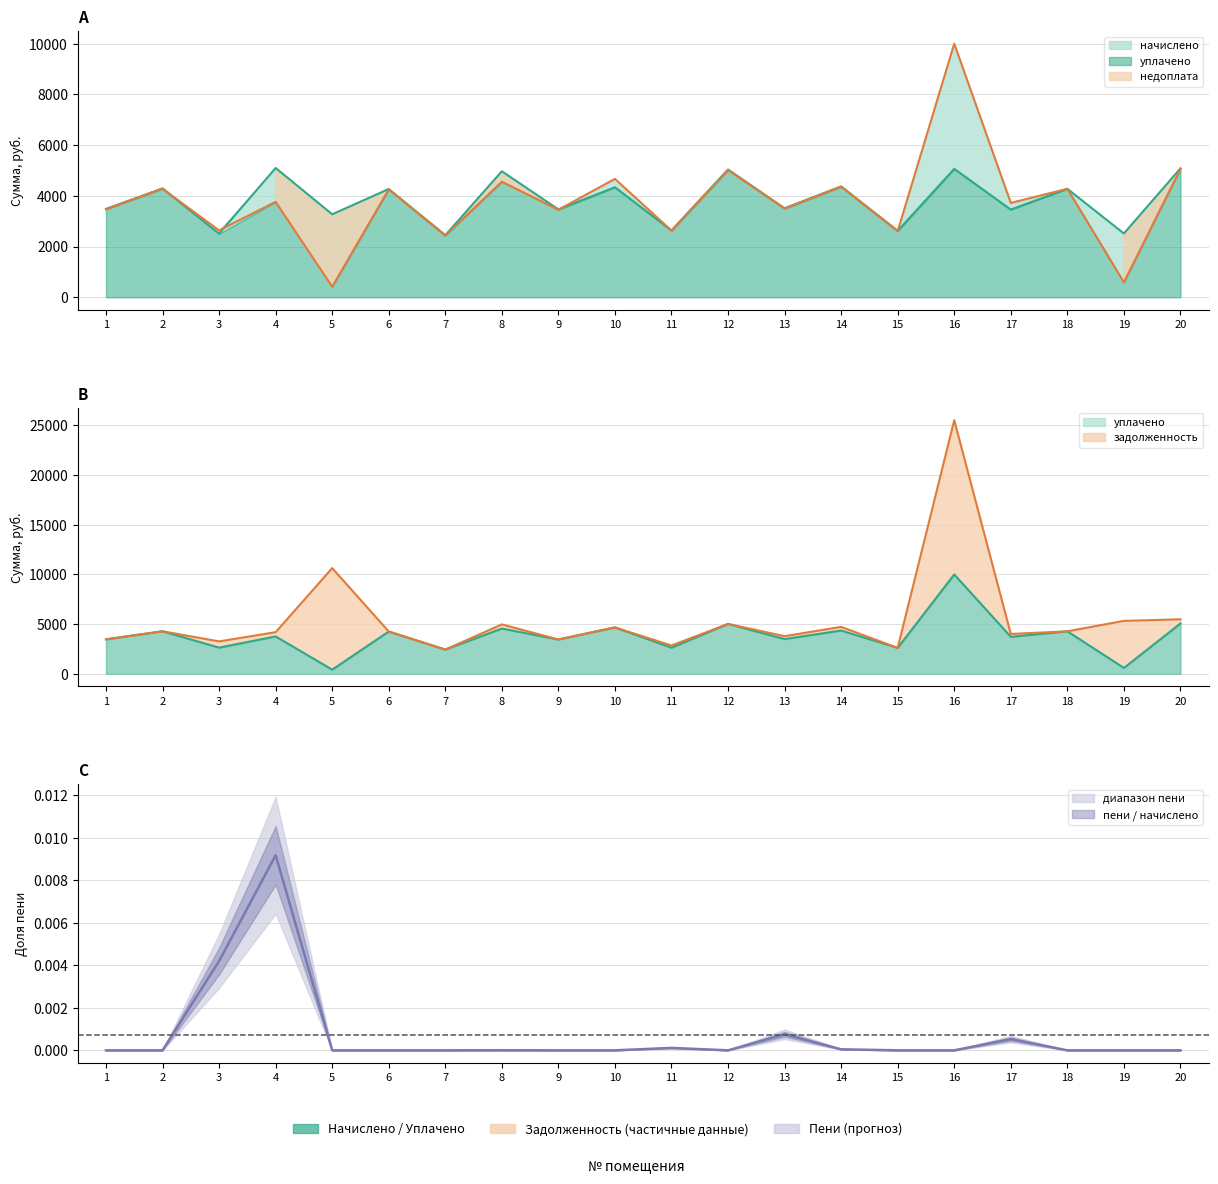

Reading right to left, transcribe all the data shown in this chart.

начислено: 5080.3	2514.2	4276.8	3456.0	5063.0	2617.9	4371.8	3507.8	5037.1	2635.2	4337.3	3464.6	4968.0	2445.1	4268.2	3271.0	5097.6	2505.6	4294.1	3481.9
уплачено: 5062.7	590.0	4276.9	3720.0	10000.0	2608.5	4356.7	3495.7	5019.6	2626.1	4668.6	3452.6	4556.2	2436.6	4253.3	414.0	3761.2	2634.5	4279.2	3469.8